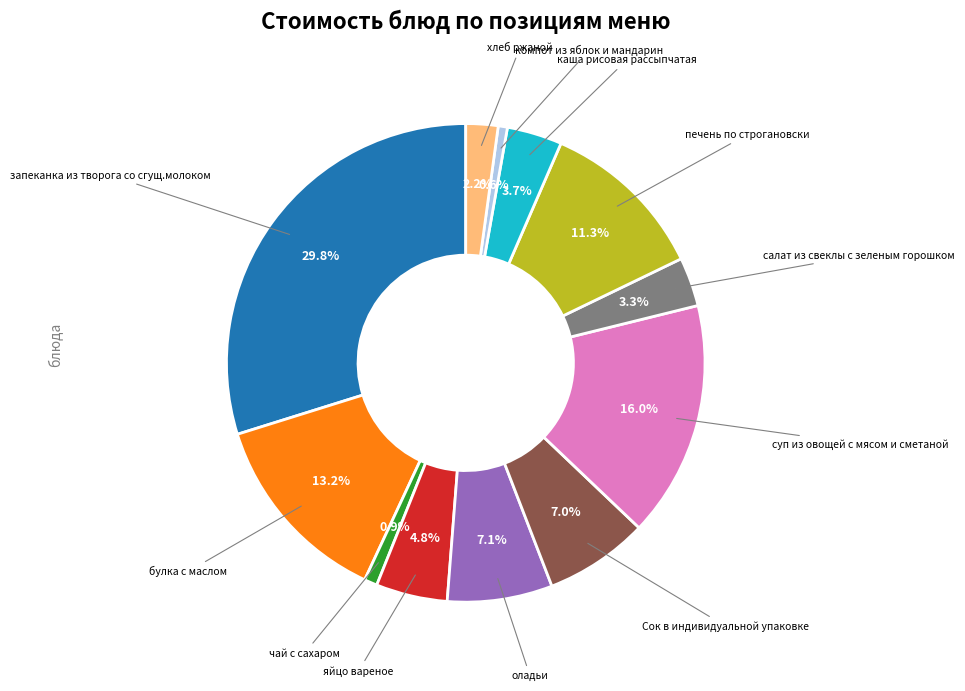

Does any single category account for the majority?

No